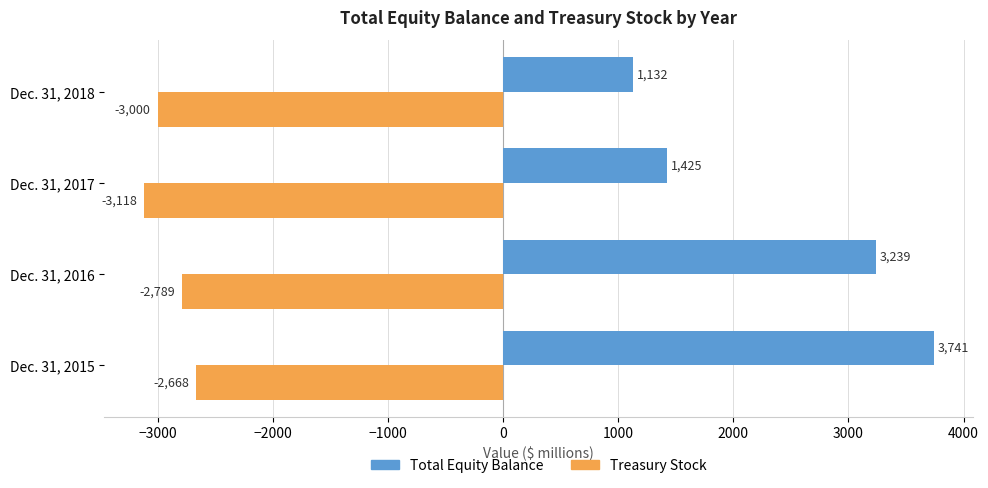

Where is Total Equity Balance nearest to the value 2436?

Dec. 31, 2016